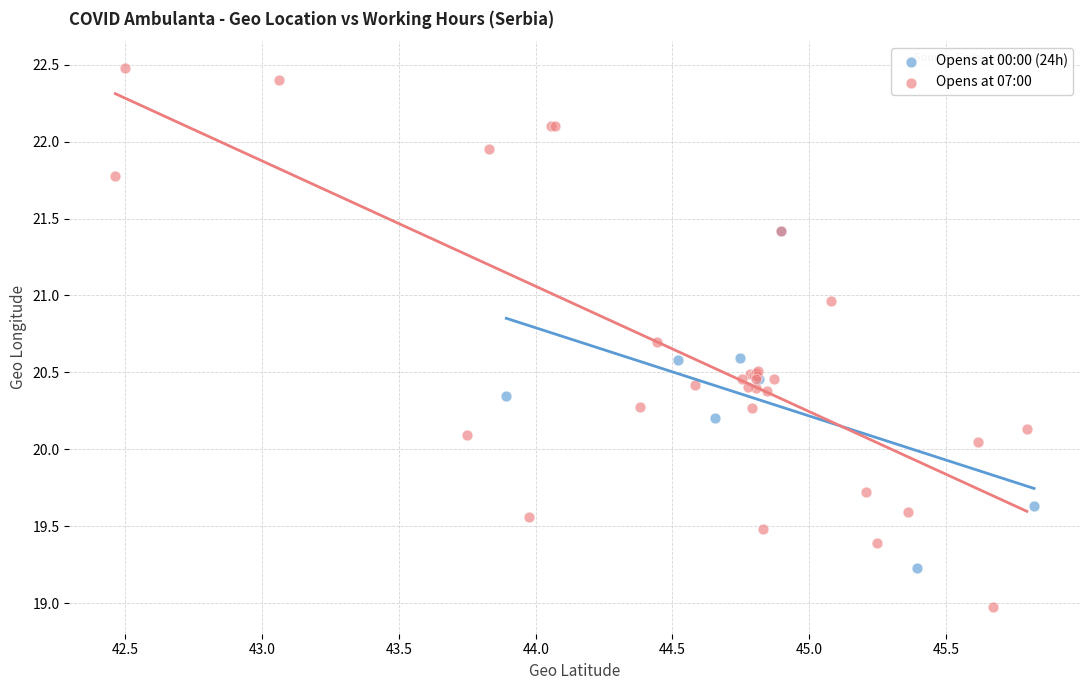

Which series contains the highest Y value?

Opens at 07:00